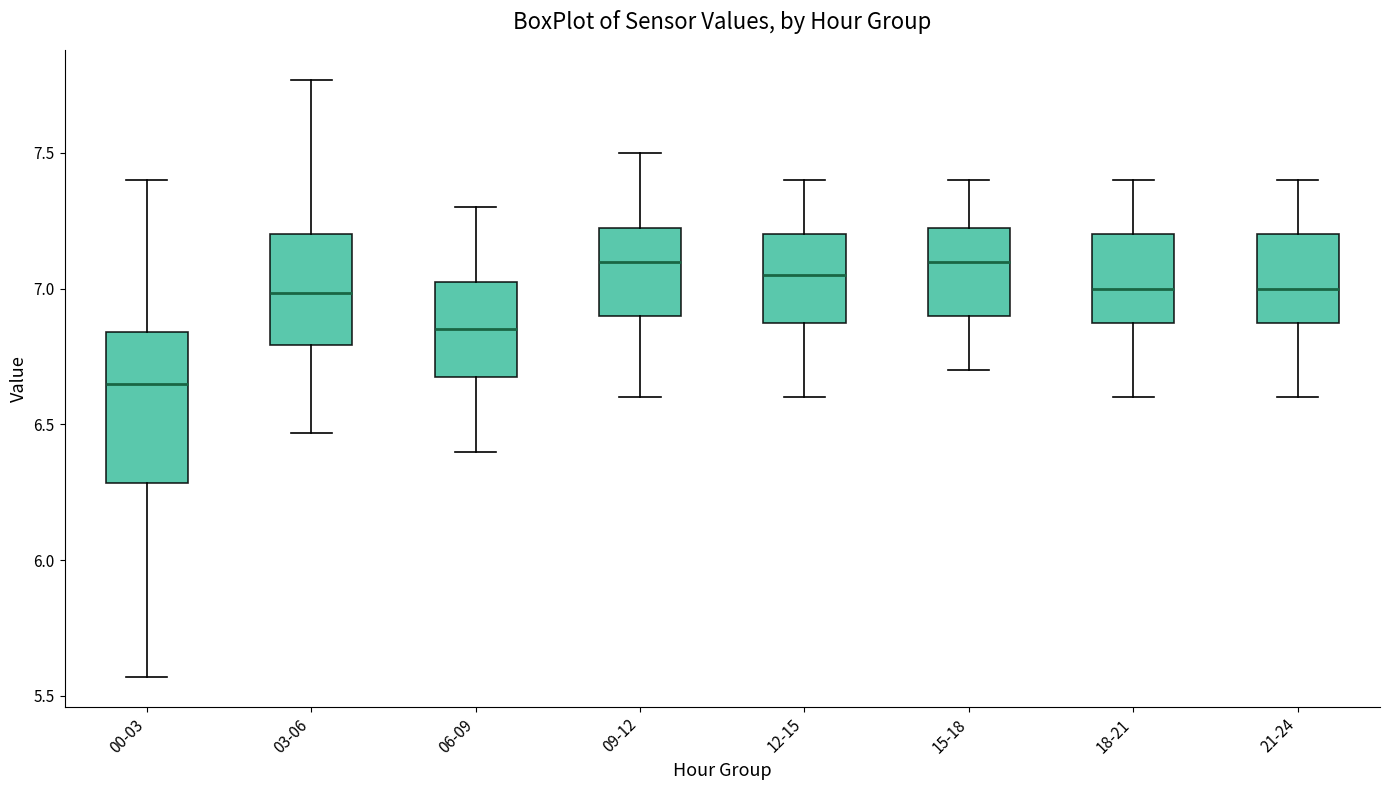

Reading left to right, read every box against the y-axis: the position of its median line, the range the box covers, and the ends of its whiskers. The values are not printed on the chart, so give them approximately, as read against the axis.

00-03: median 6.65, box 6.30 to 6.85, whiskers 5.55 to 7.40
03-06: median 7.00, box 6.80 to 7.20, whiskers 6.45 to 7.75
06-09: median 6.85, box 6.70 to 7.05, whiskers 6.40 to 7.30
09-12: median 7.10, box 6.90 to 7.25, whiskers 6.60 to 7.50
12-15: median 7.05, box 6.90 to 7.20, whiskers 6.60 to 7.40
15-18: median 7.10, box 6.90 to 7.25, whiskers 6.70 to 7.40
18-21: median 7.00, box 6.90 to 7.20, whiskers 6.60 to 7.40
21-24: median 7.00, box 6.90 to 7.20, whiskers 6.60 to 7.40